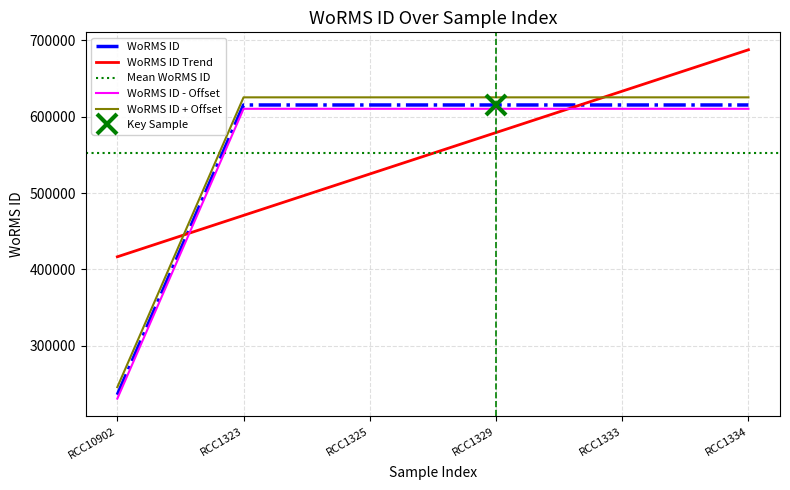

What is the highest value of the WoRMS ID - Offset series?

610435